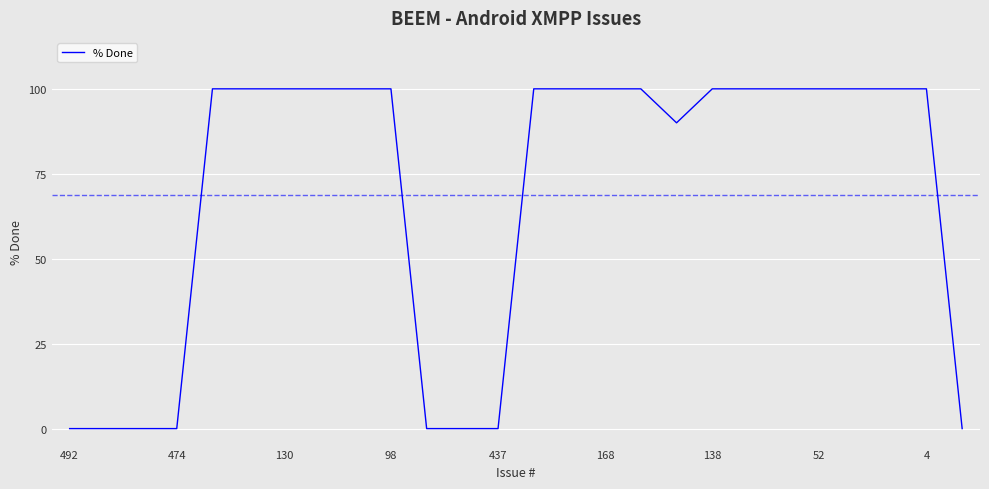

What is the greatest value displayed?

100